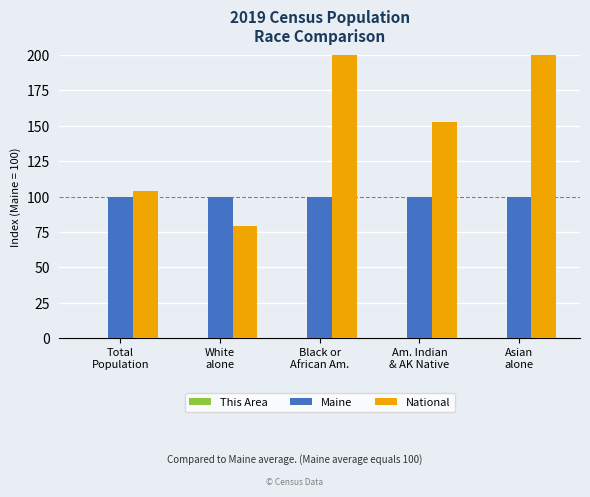

What is the label of the 3rd bar from the left?

Black or
African Am.